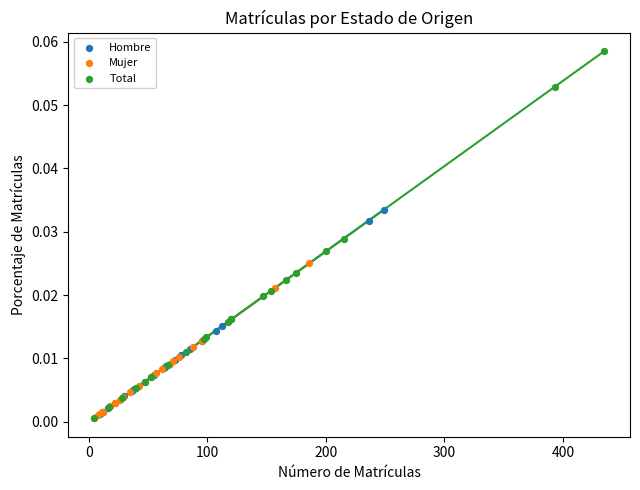

Which series contains the highest Y value?

Total